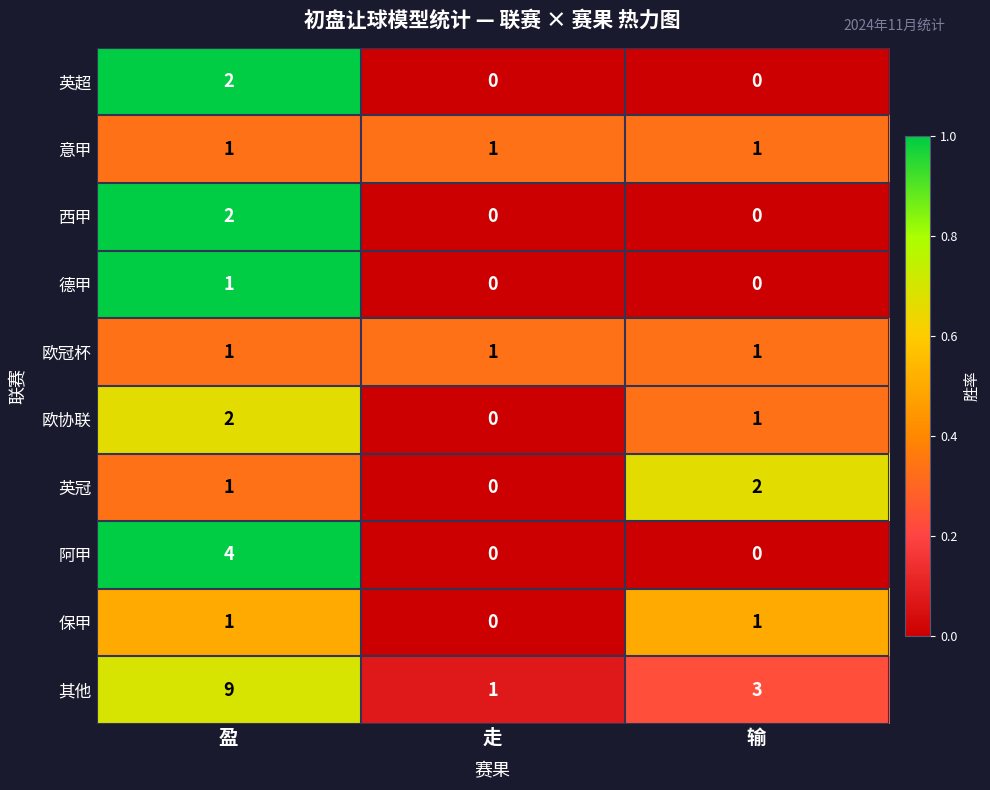

At which category is the sum across all series the highest?

盈